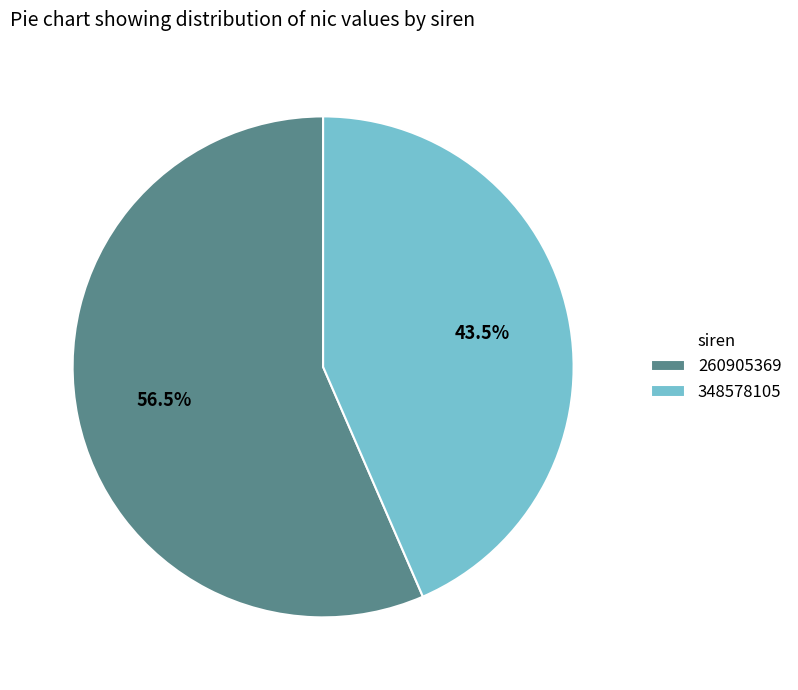

Is 348578105 the majority of the pie?

No